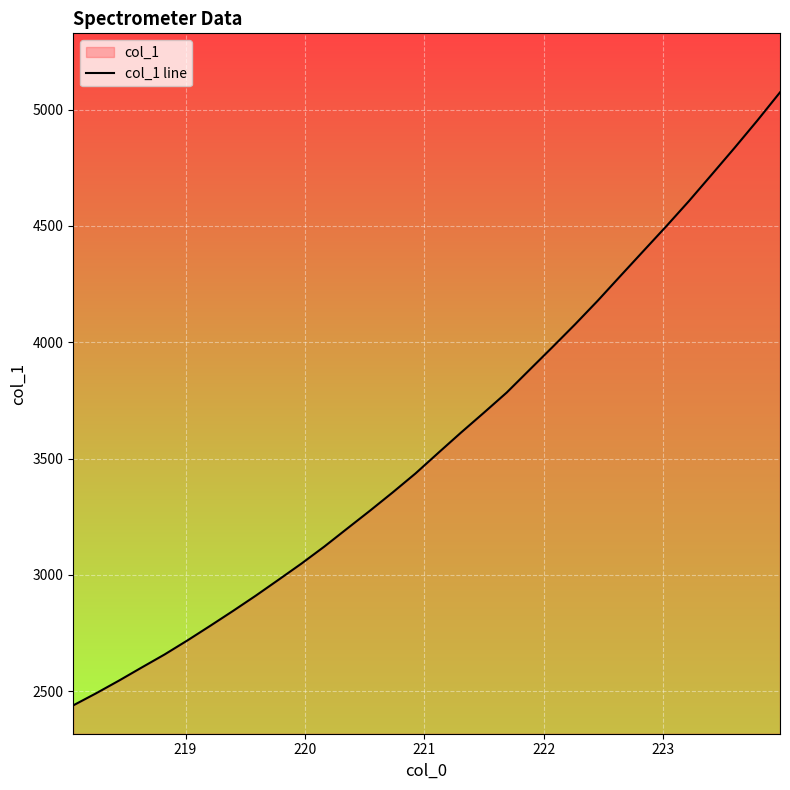

What is the difference between the maximum and minimum values?

2634.8